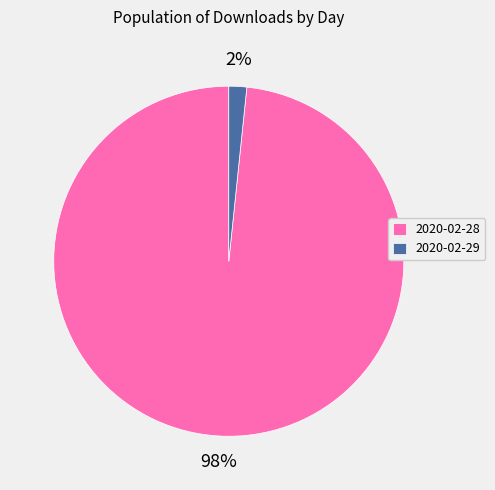

The 2020-02-29 slice represents 2% of the pie. True or false?

True